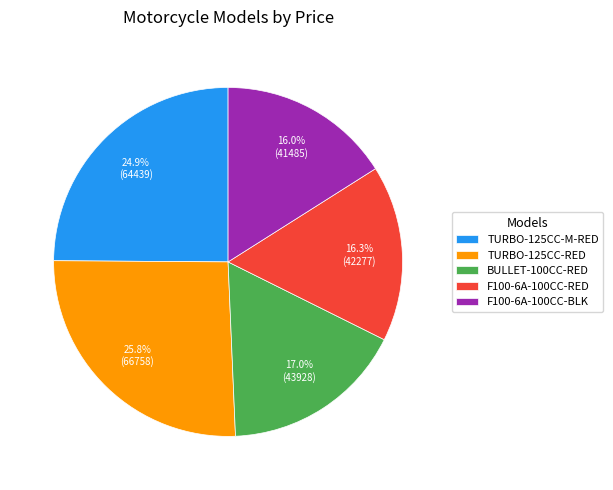

Does TURBO-125CC-M-RED account for over 50% of the chart?

No